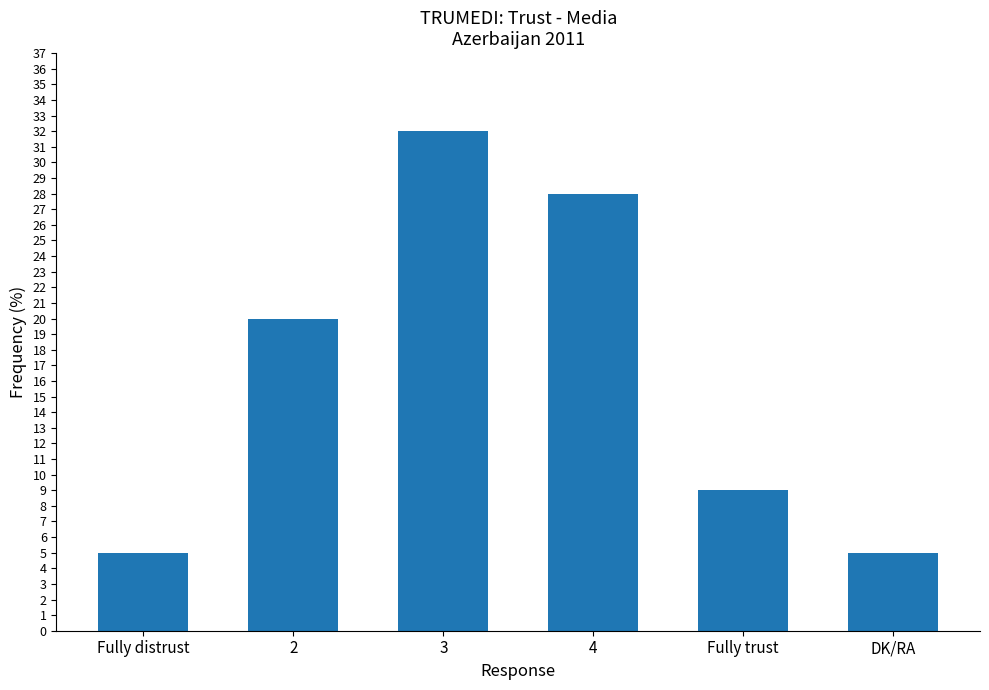

How many bars are there in total?

6